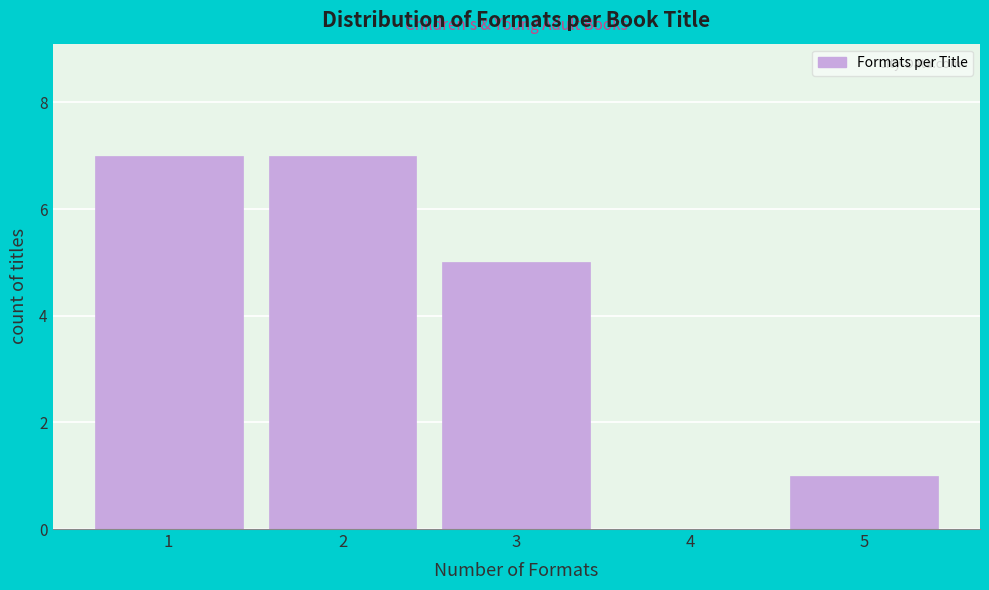

What is the height of the bar covering 2.5 to 3.5 on the x-axis? The values are not printed on the chart, so give them approximately, as read against the axis.

5